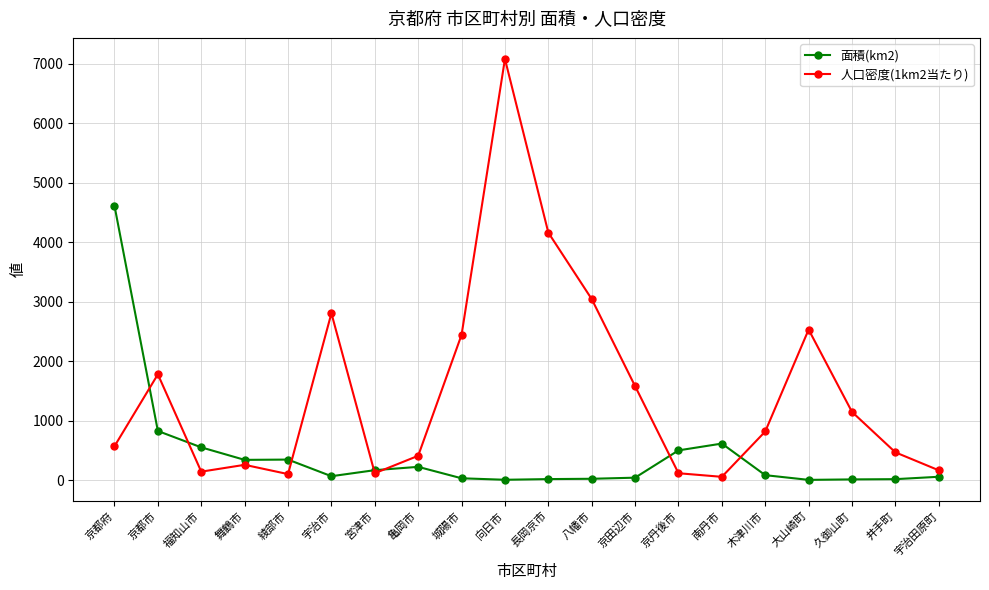

Which category has the highest value in the 面積(km2) series?

京都府